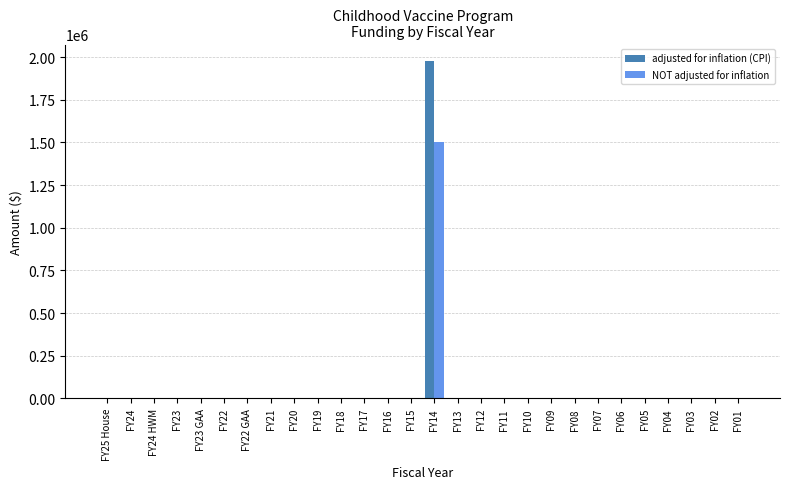

Which series has the largest range (max minus min)?

adjusted for inflation (CPI)